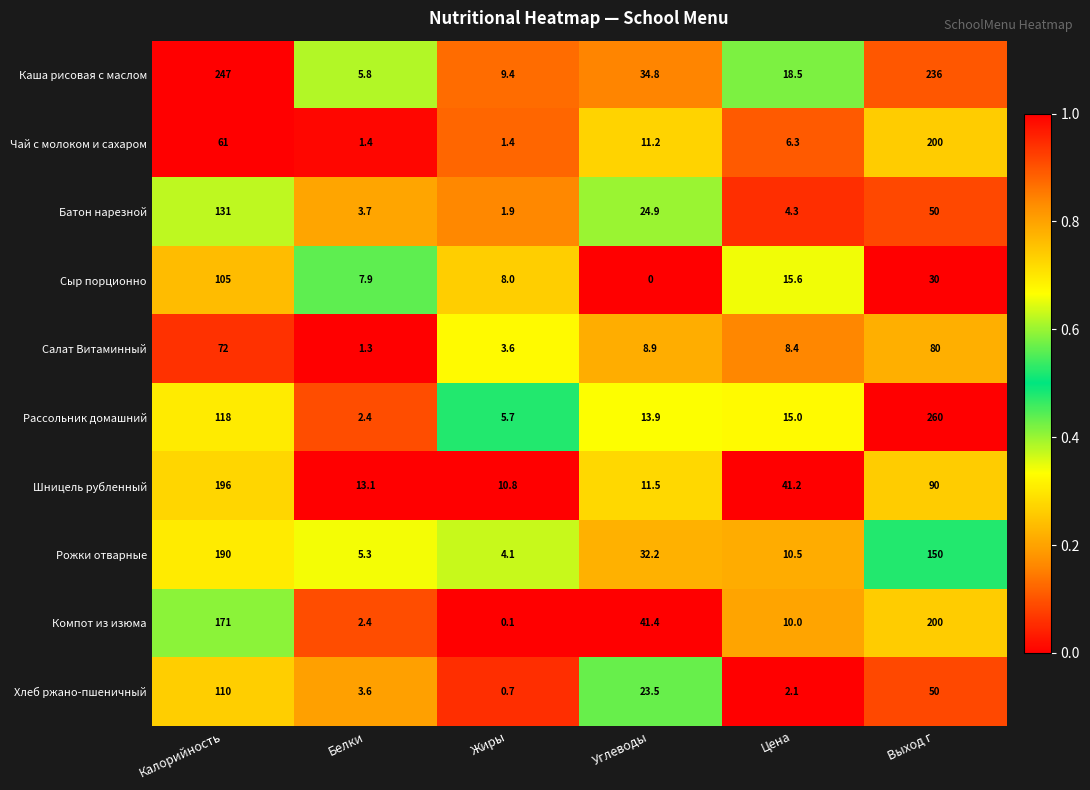

List the labels in order of Шницель рубленный value, smallest first.

Жиры, Углеводы, Белки, Цена, Выход г, Калорийность